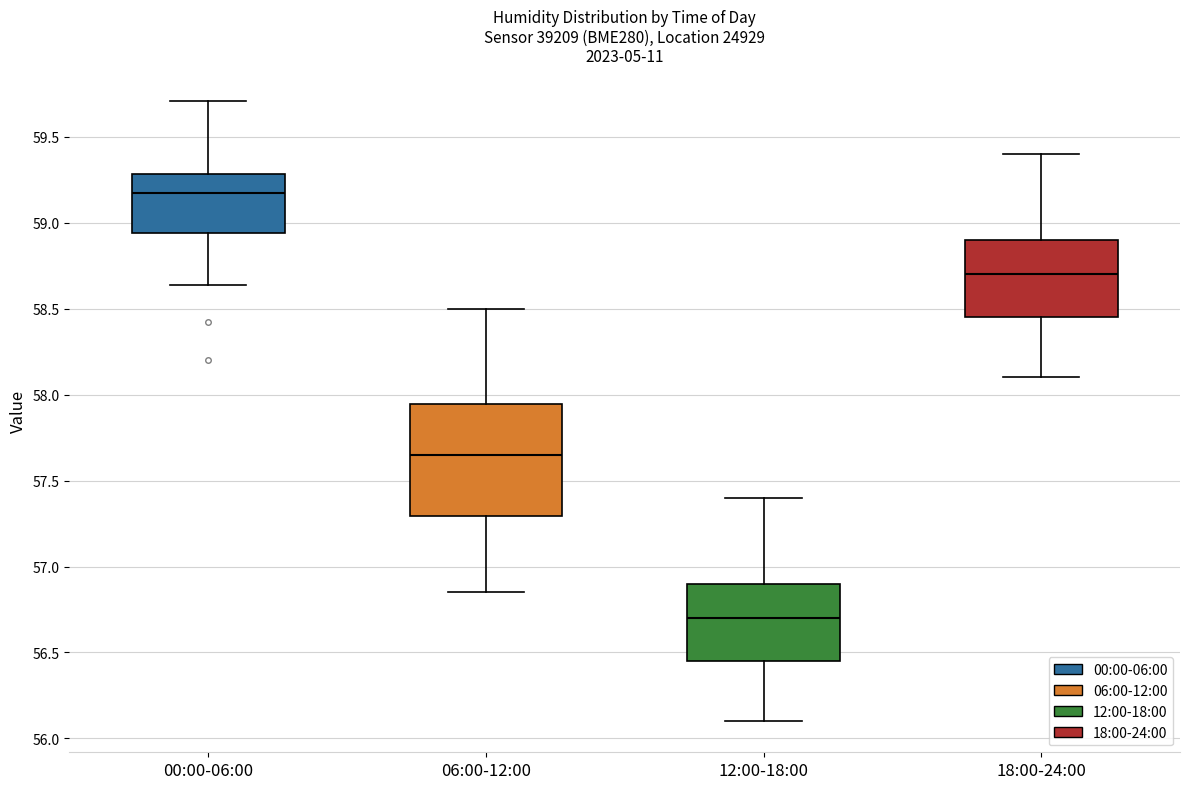

Reading left to right, read every box against the y-axis: the position of its median line, the range the box covers, and the ends of its whiskers. The values are not printed on the chart, so give them approximately, as read against the axis.

00:00-06:00: median 59.15, box 58.95 to 59.30, whiskers 58.65 to 59.70
06:00-12:00: median 57.65, box 57.30 to 57.95, whiskers 56.85 to 58.50
12:00-18:00: median 56.70, box 56.45 to 56.90, whiskers 56.10 to 57.40
18:00-24:00: median 58.70, box 58.45 to 58.90, whiskers 58.10 to 59.40